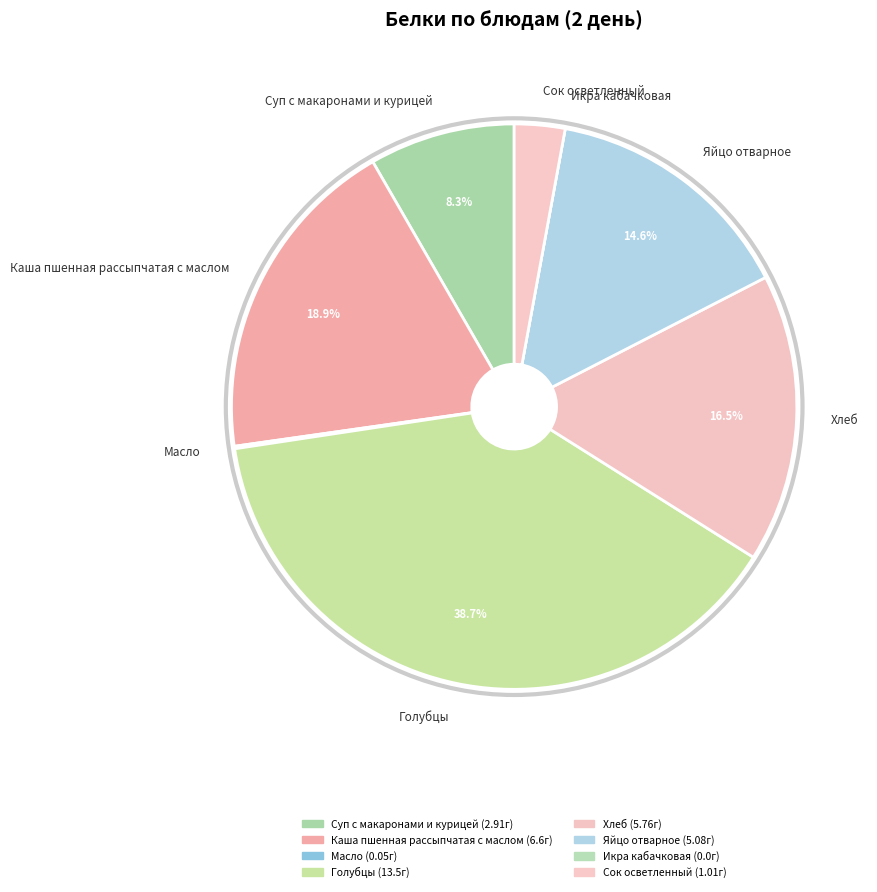

What portion of the pie excludes Яйцо отварное?

85.4%